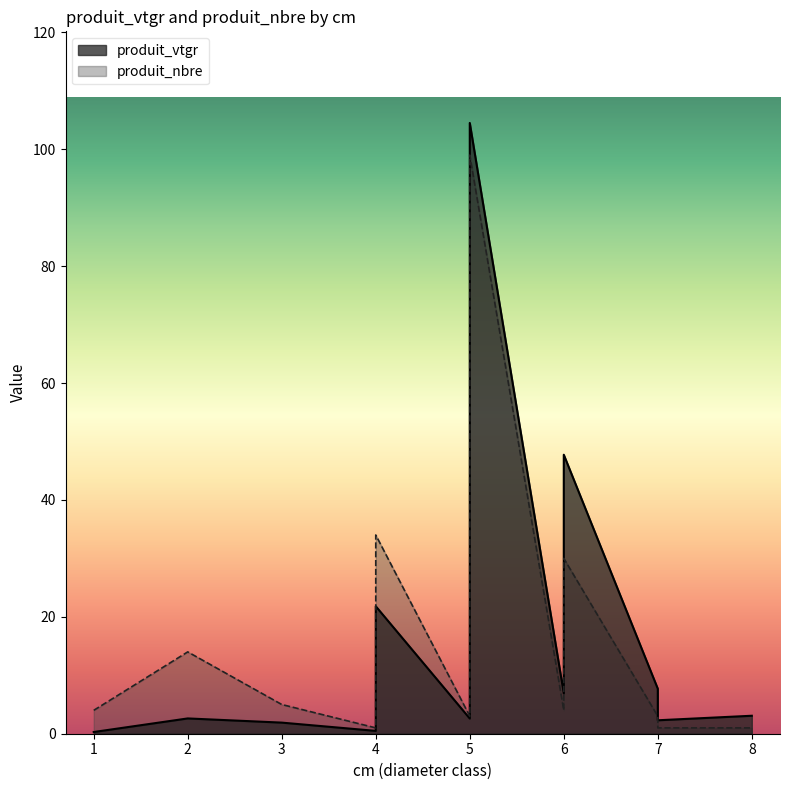

Is it true that produit_nbre equals 51.0 at 6?

False